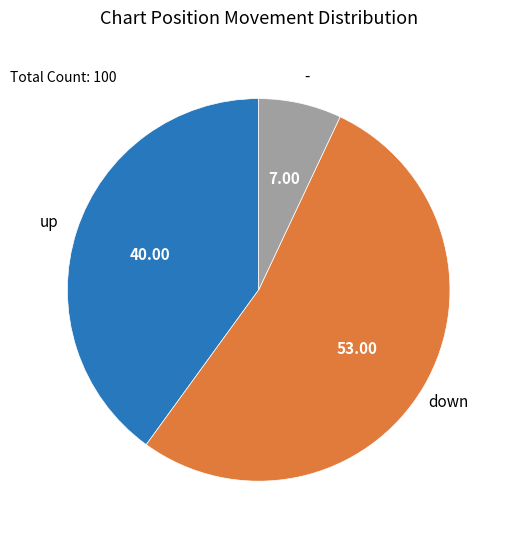

Count the number of slices in the pie.

3